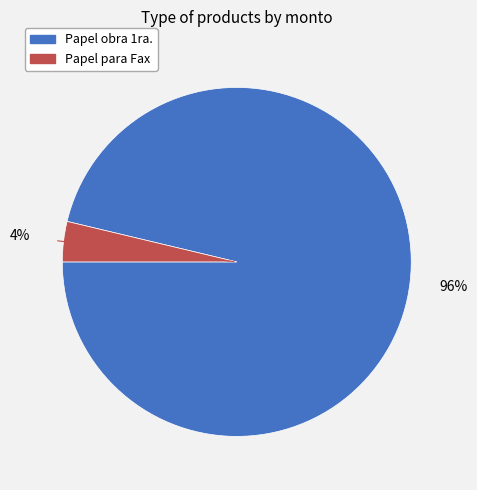

Combined, do Papel para Fax and Papel obra 1ra. account for over 50%?

Yes